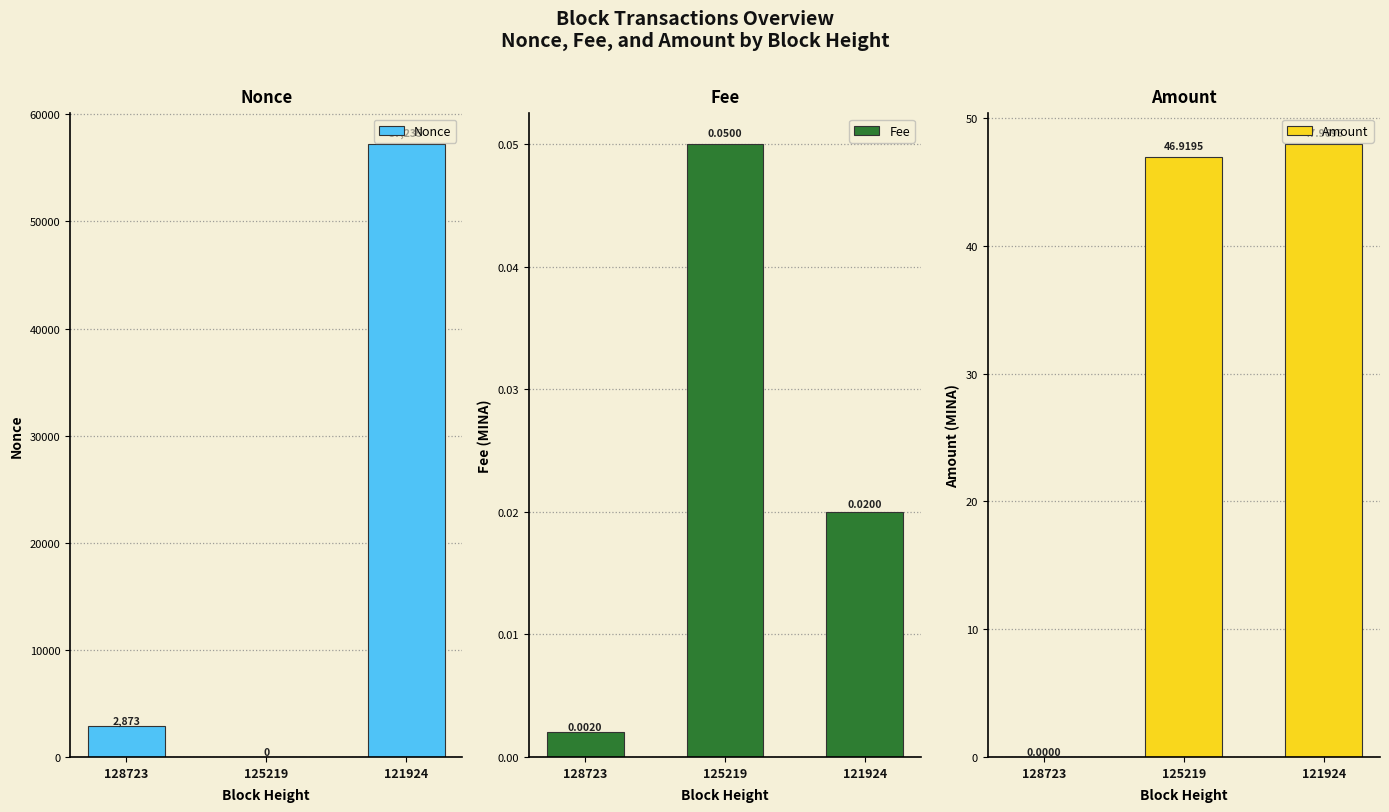

At 121924, list the series in order from largest to smallest.

Nonce, Amount, Fee